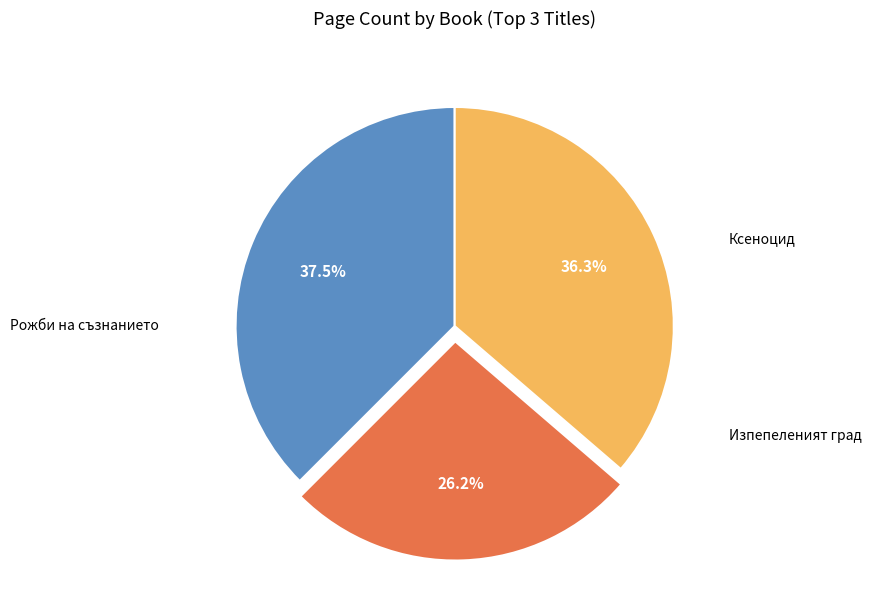

Is there any slice that represents more than half of the pie?

No